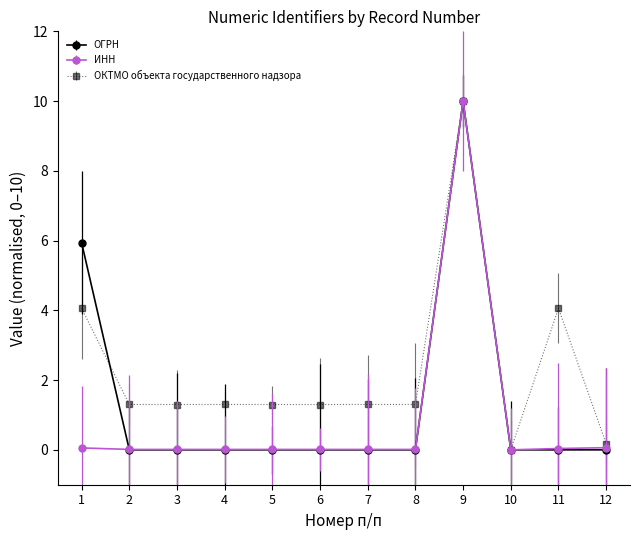

Which series changed the most between 3 and 9?

ОГРН